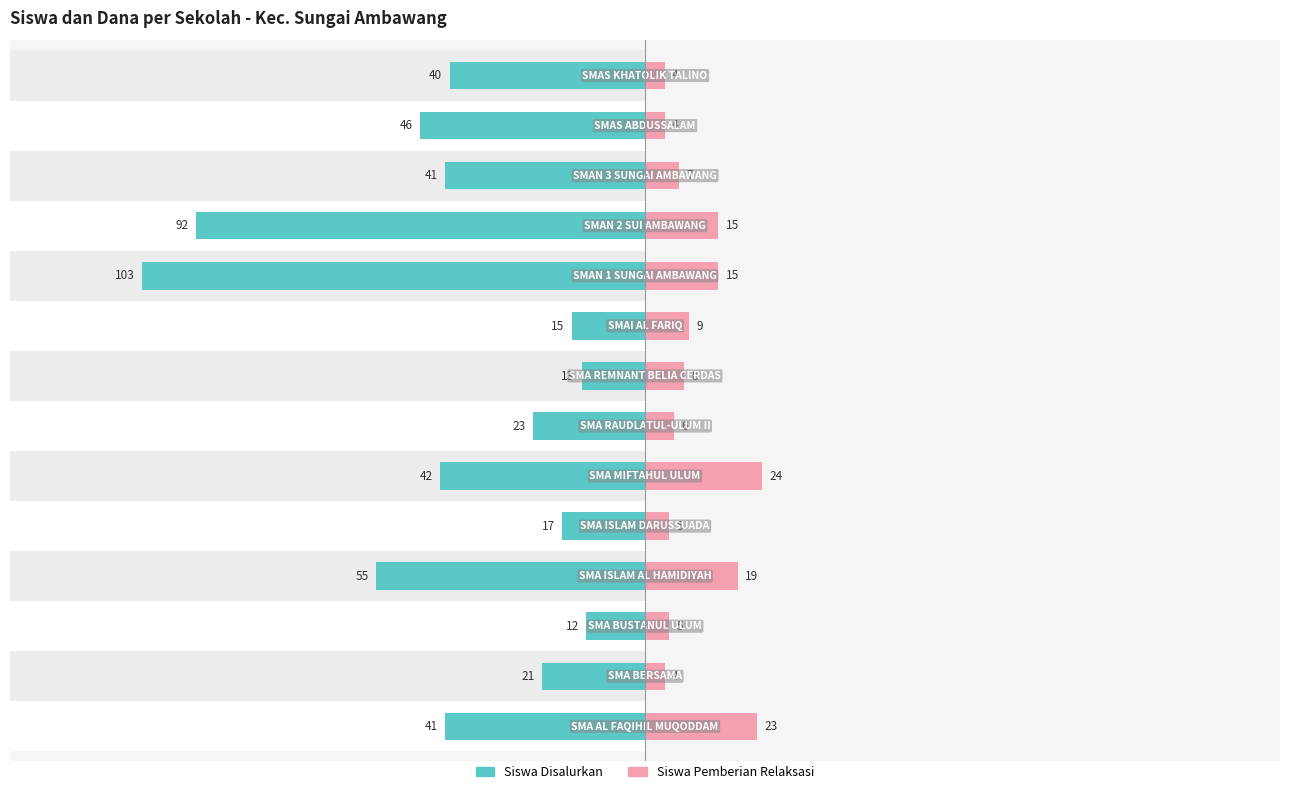

The value of Siswa Disalurkan at 11 is -55. True or false?

False